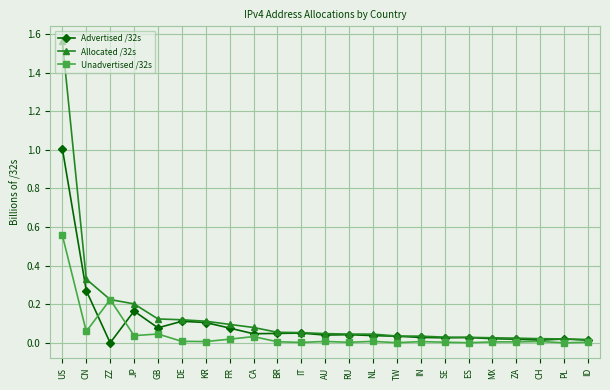

Does the chart display data point markers on the line(s)?

Yes